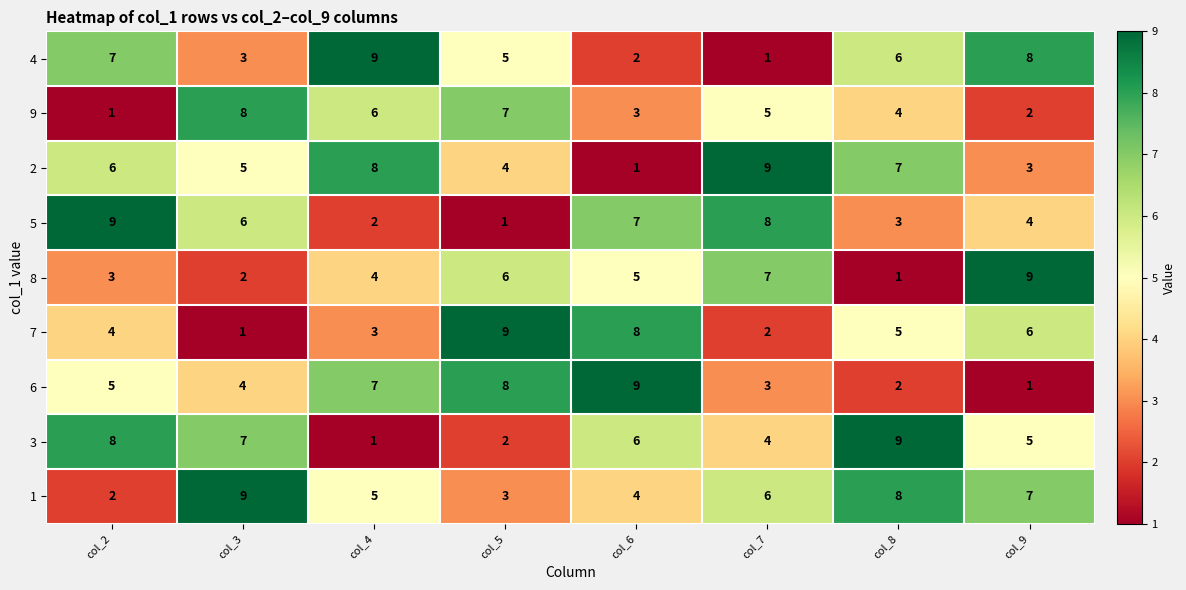

What is the difference between the highest and lowest values at col_5?

8